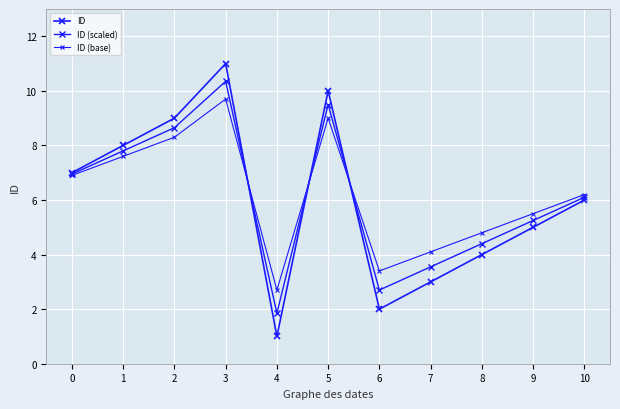

Does the chart have visible grid lines?

Yes